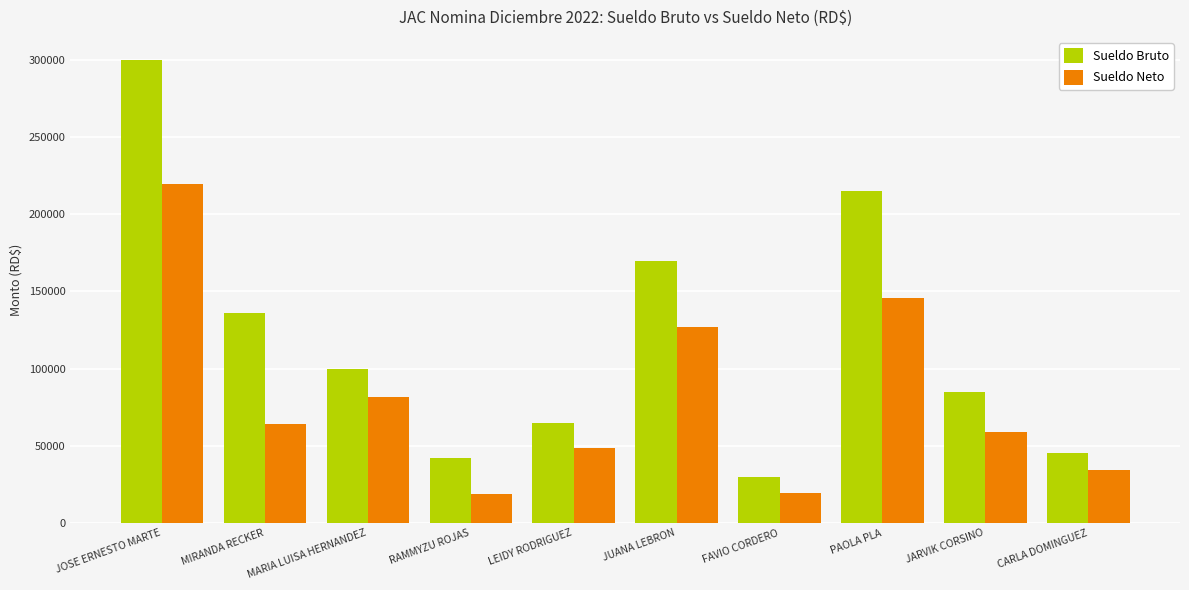

What is the spread (max minus min) of values at JUANA LEBRON?

43019.1